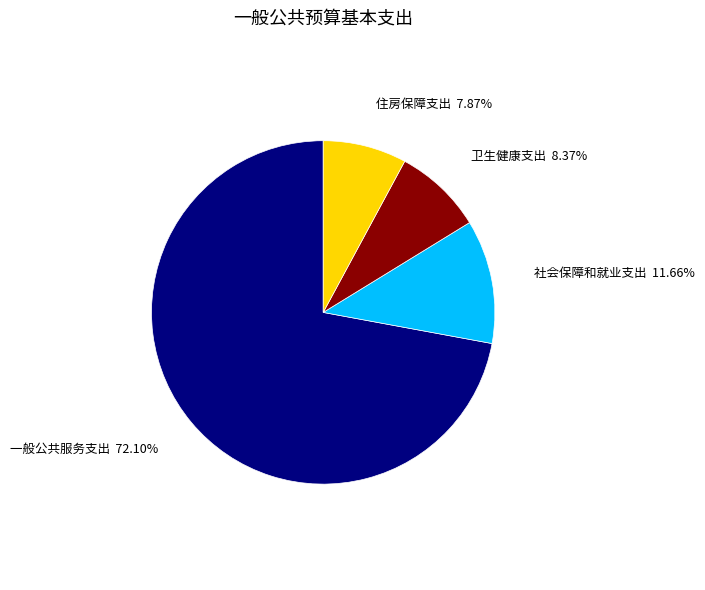

To the nearest percent, what percentage of the pie is 卫生健康支出?

8%